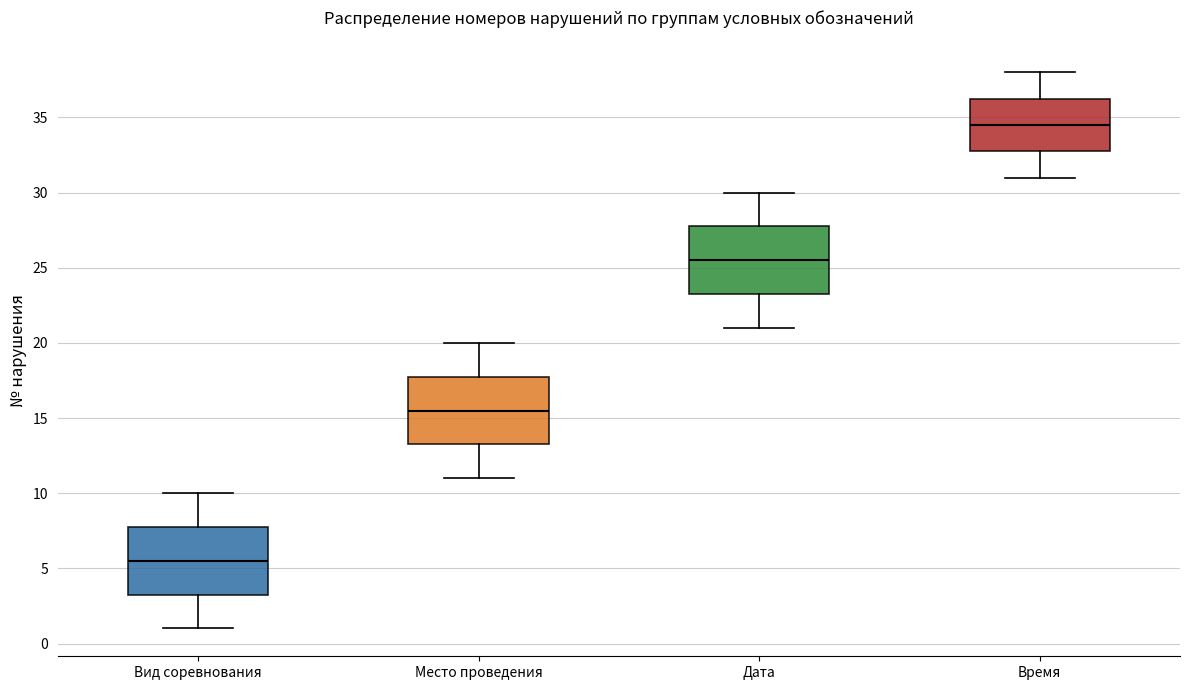

Where does the median line of the box for Время sit on the y-axis? The values are not printed on the chart, so give them approximately, as read against the axis.

34.5